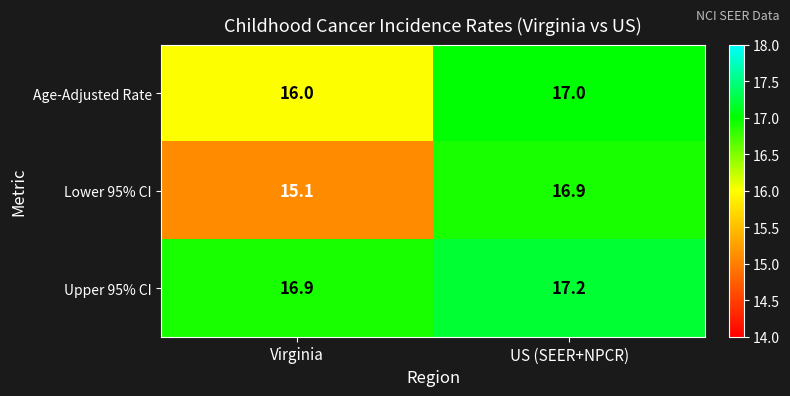

Which series has the largest range (max minus min)?

Lower 95% CI